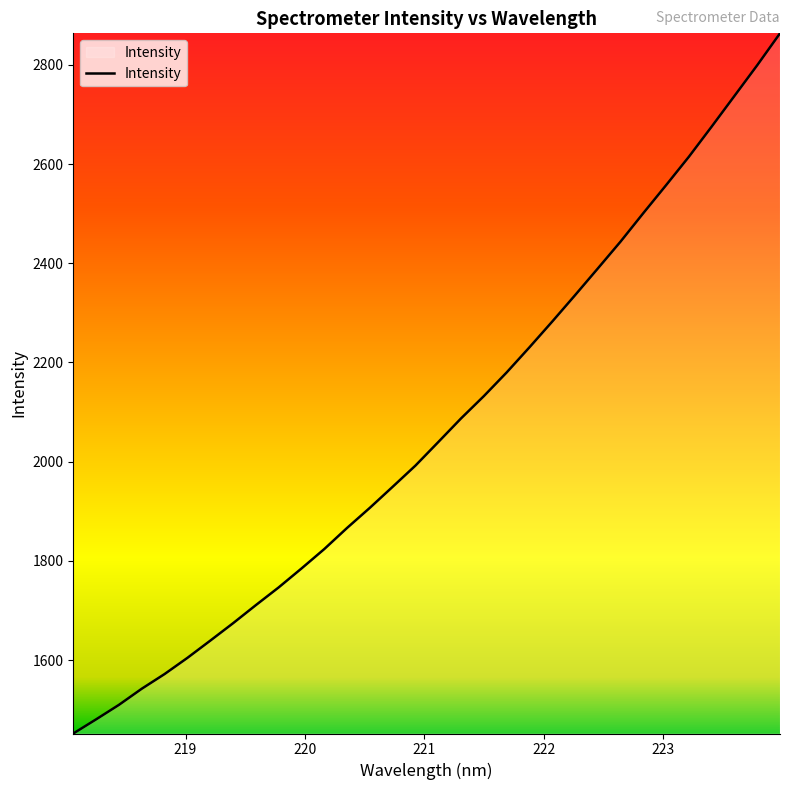

What is the minimum value shown in the chart?

1452.3